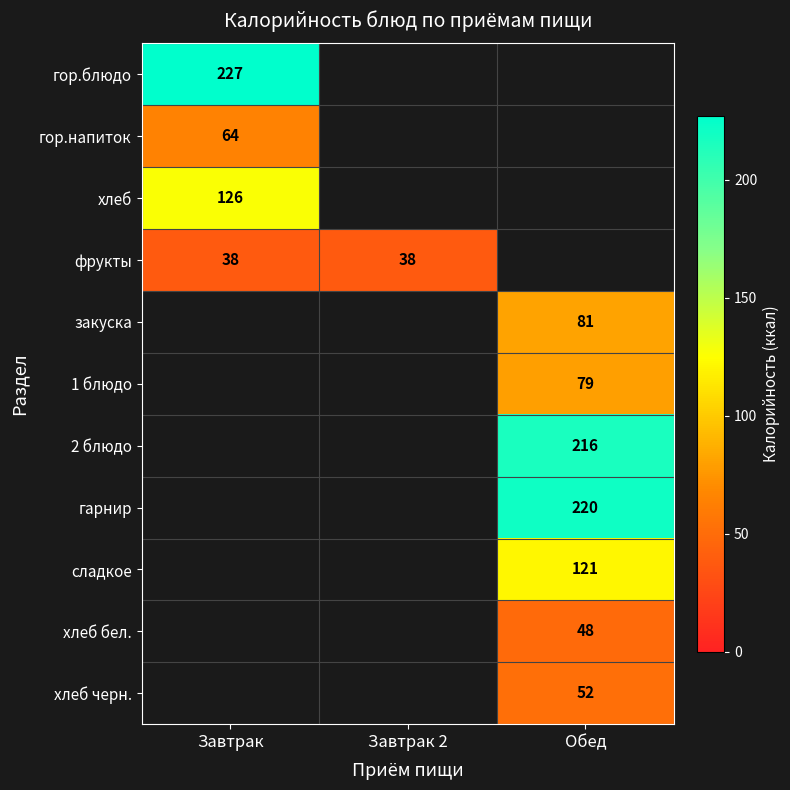

The value of хлеб черн. at Обед is 85. True or false?

False